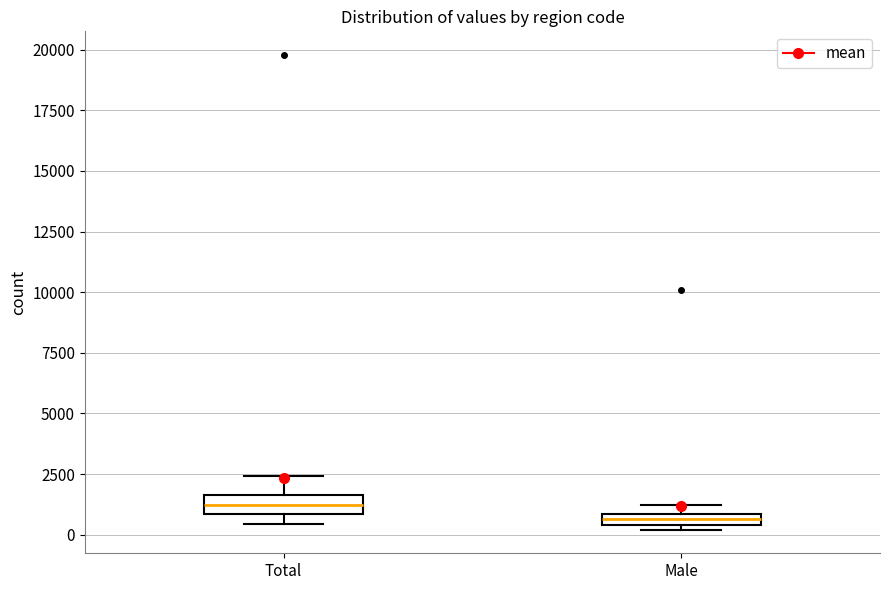

Which box's median line is the highest?

Total